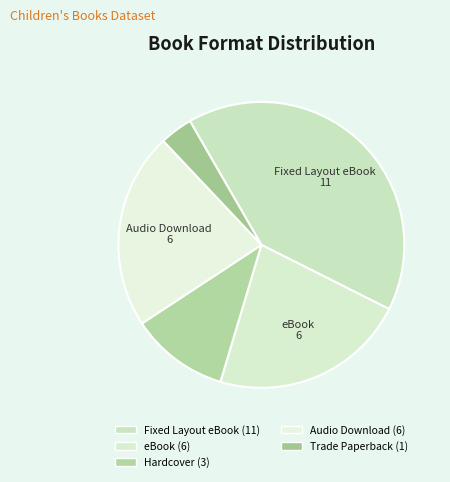

Which category has the biggest portion of the pie?

Fixed Layout eBook